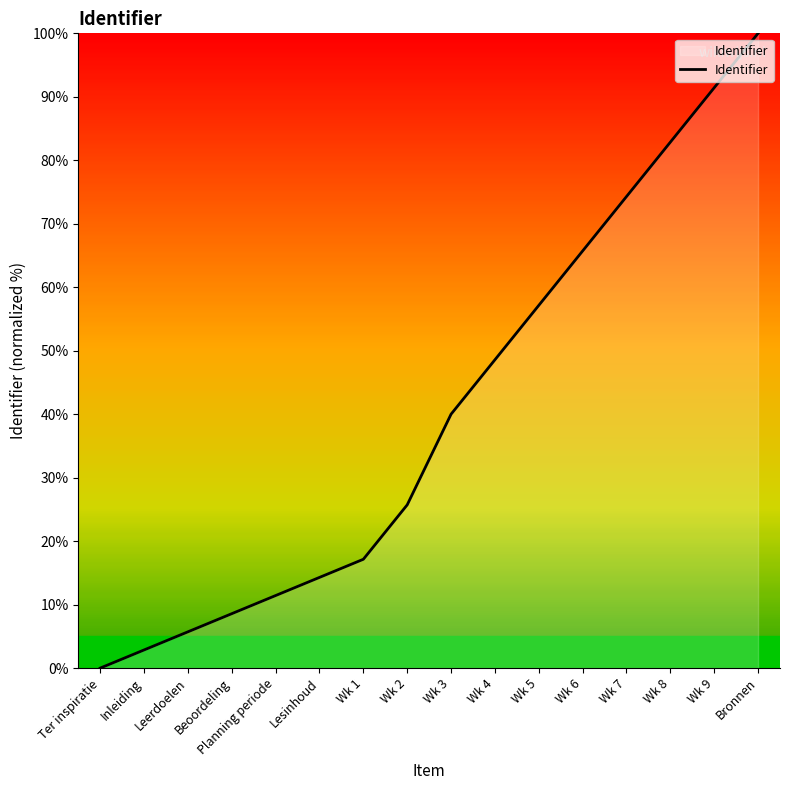

Is it true that the value at Leerdoelen is 5.7?

True